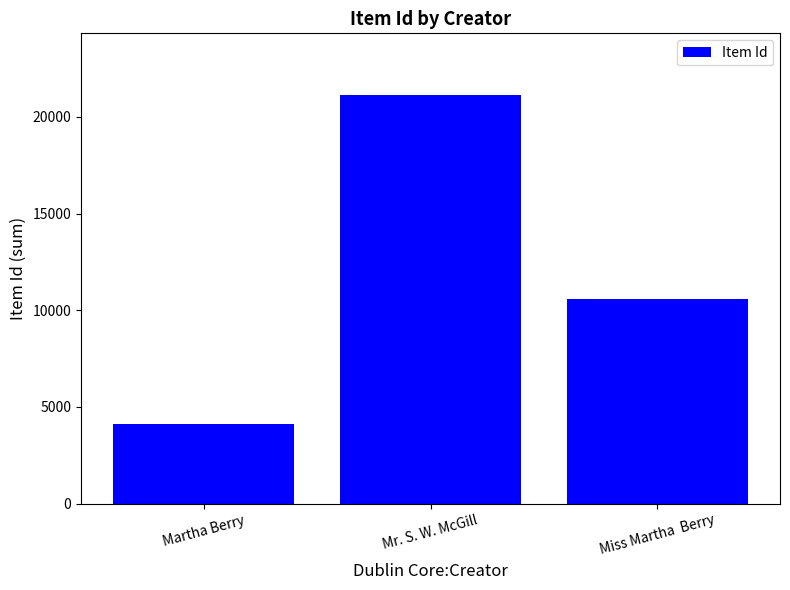

Are the bars horizontal?

No